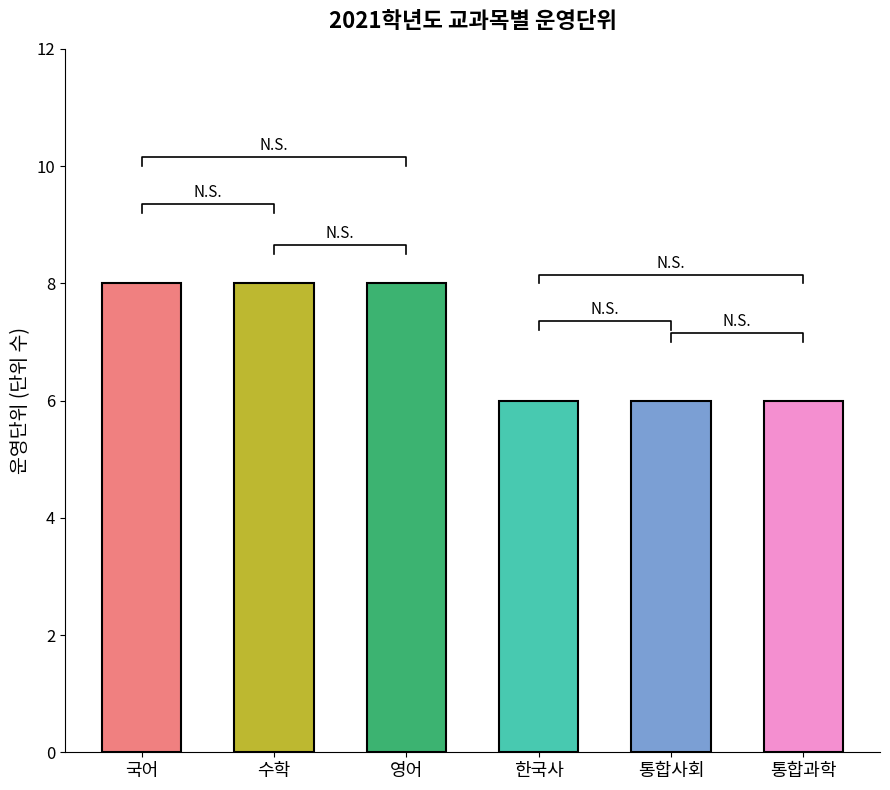

Are the bars horizontal?

No